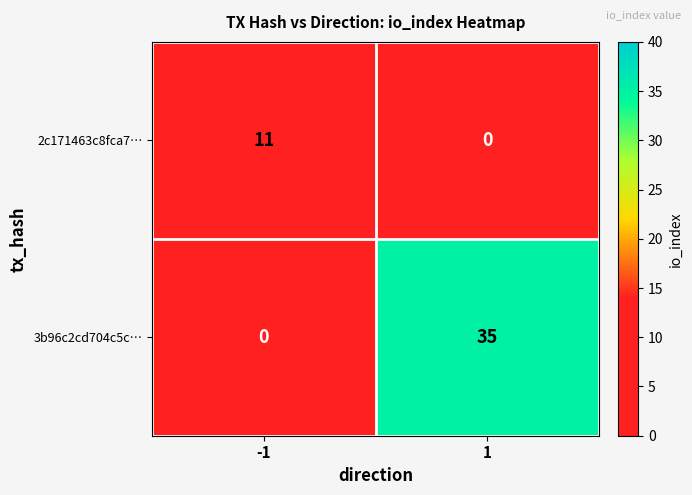

What is the average value of the 3b96c2cd704c5c… series?

18